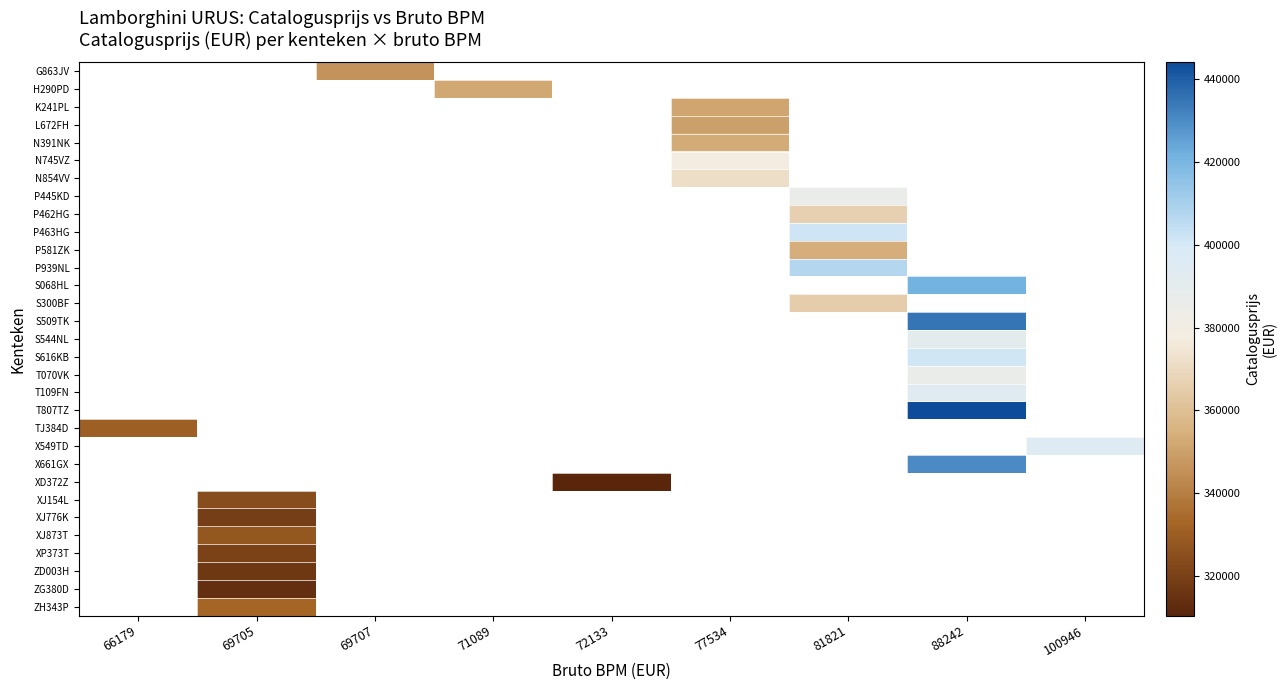

Count the number of data series in this chart.

31